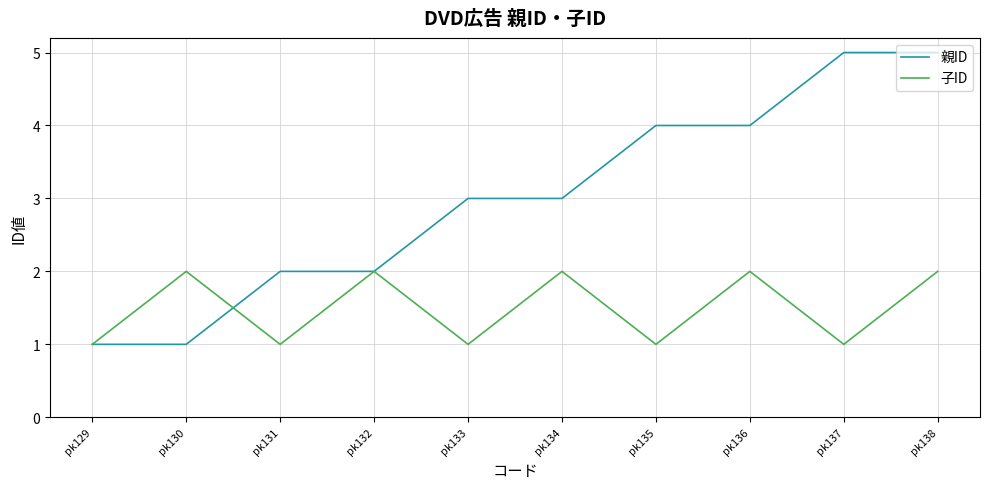

How many lines are shown in the chart?

2